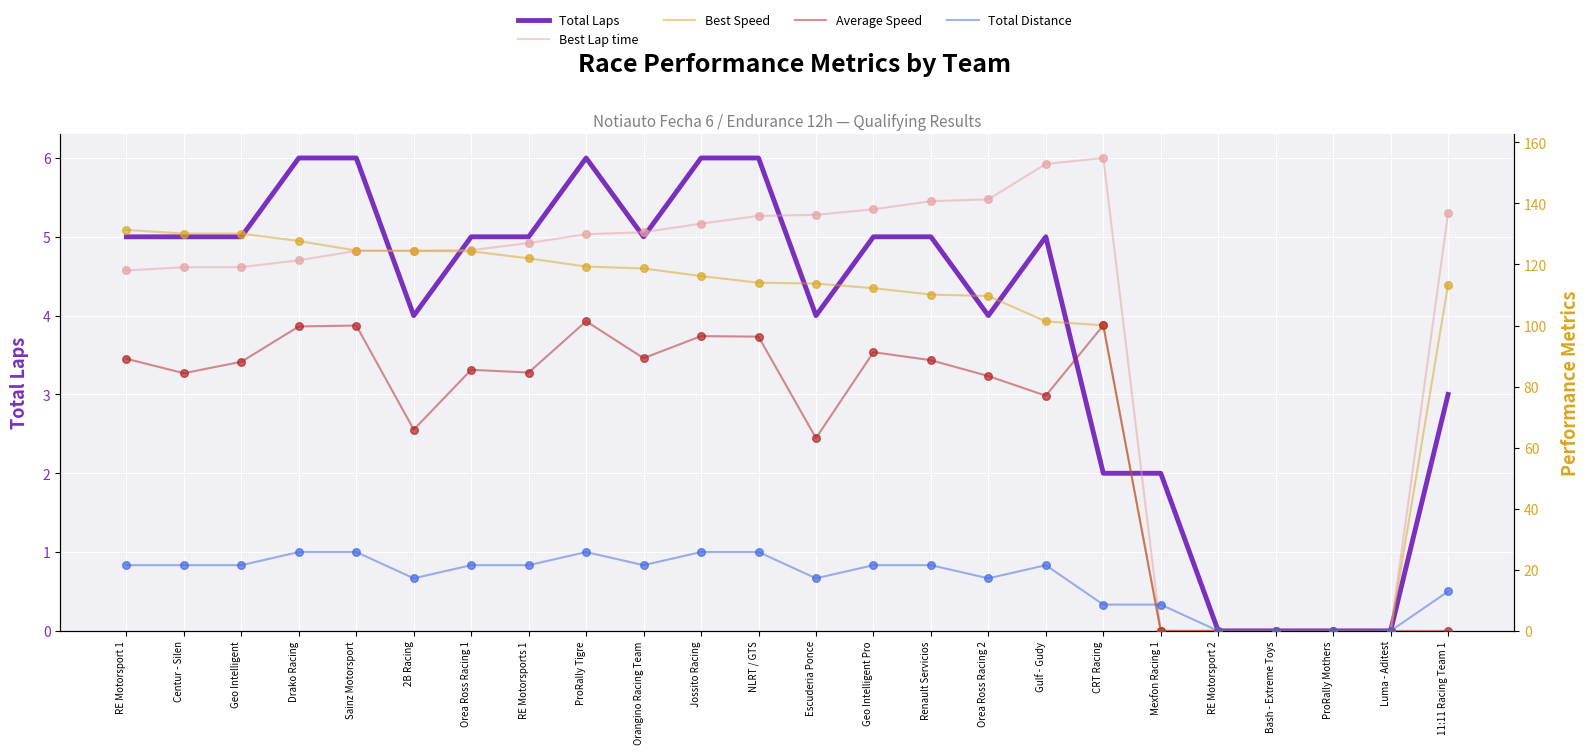

Which series has the largest total across all categories?

Best Lap time